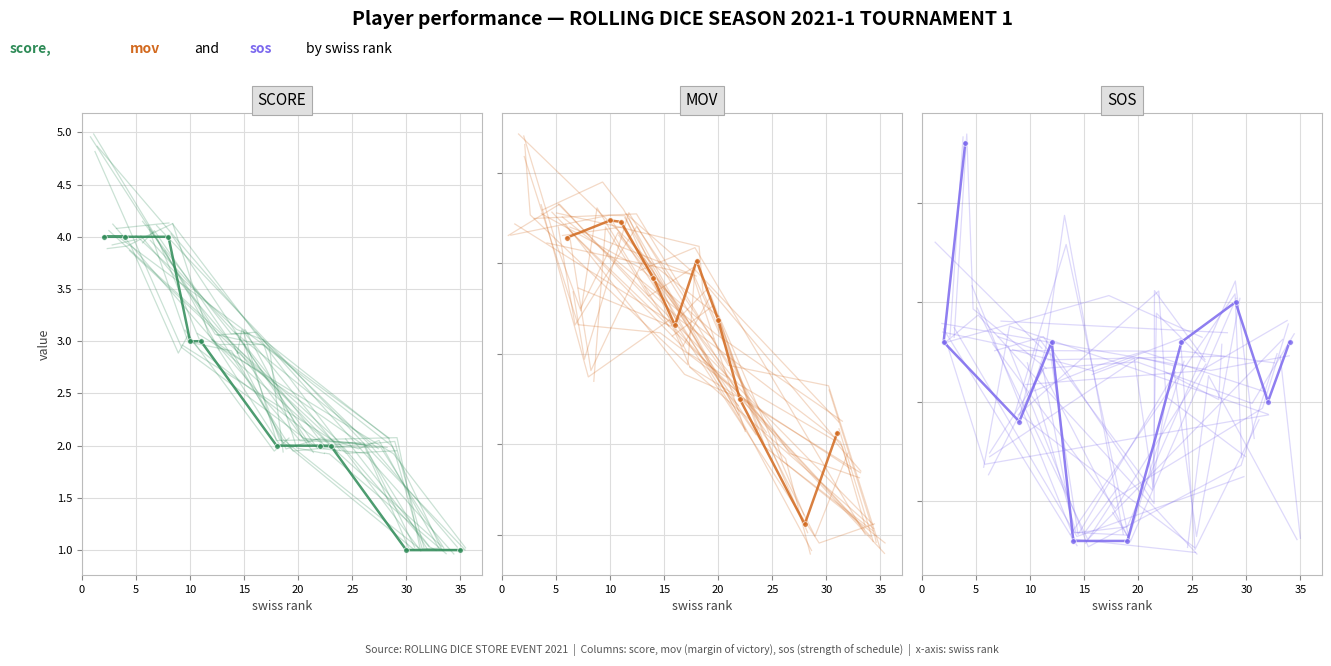

Reading right to left, list all the values displayed in this chart.

score: 1.0	1.0	2.0	2.0	2.0	3.0	3.0	4.0	4.0	4.0
mov: 825.0	623.0	900.0	1075.0	1206.0	1063.0	1168.0	1292.0	1295.0	1257.0
sos: 0.6	0.5	0.6	0.6	0.4	0.4	0.6	0.5	0.6	0.8